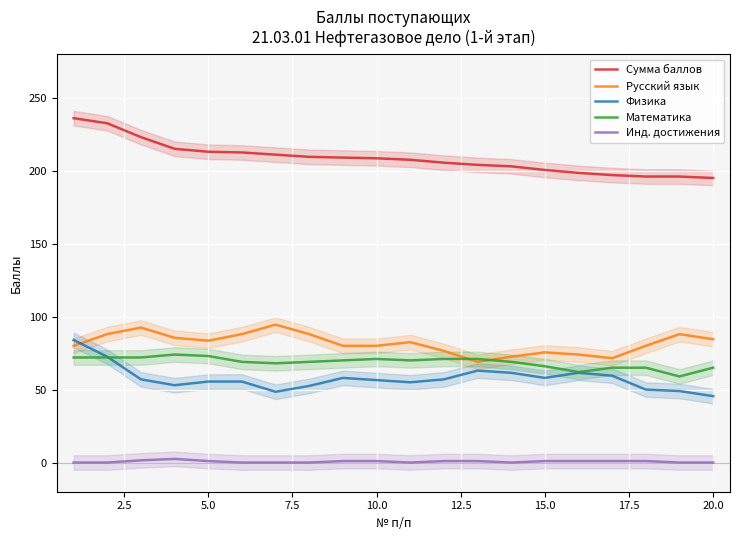

At how many categories does at least one series exceed 222?

3